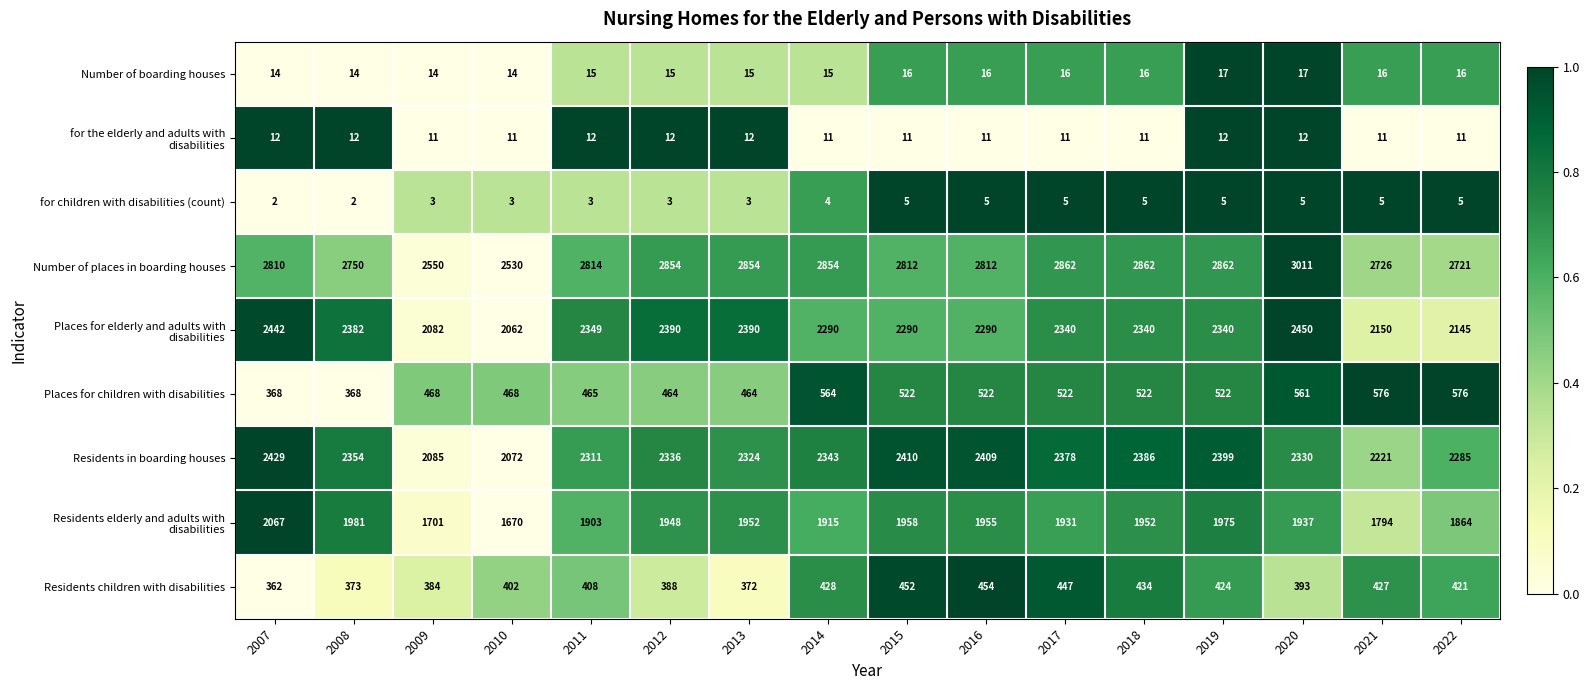

What is the maximum value shown in the chart?

3011